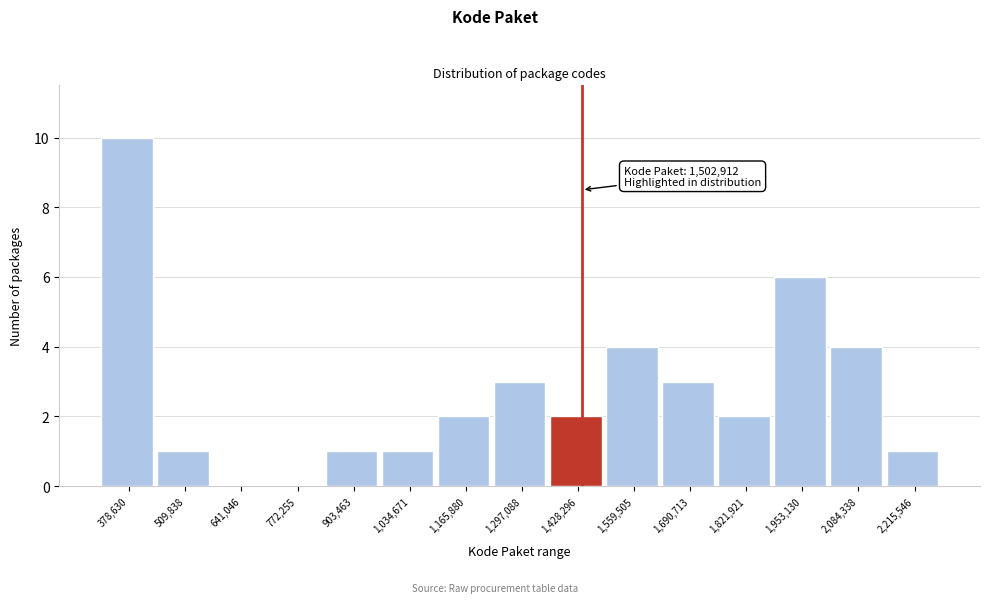

Reading left to right, what are all the values shown in this chart?

378,630=10	509,838=1	641,046=0	772,255=0	903,463=1	1,034,671=1	1,165,880=2	1,297,088=3	1,428,296=2	1,559,505=4	1,690,713=3	1,821,921=2	1,953,130=6	2,084,338=4	2,215,546=1